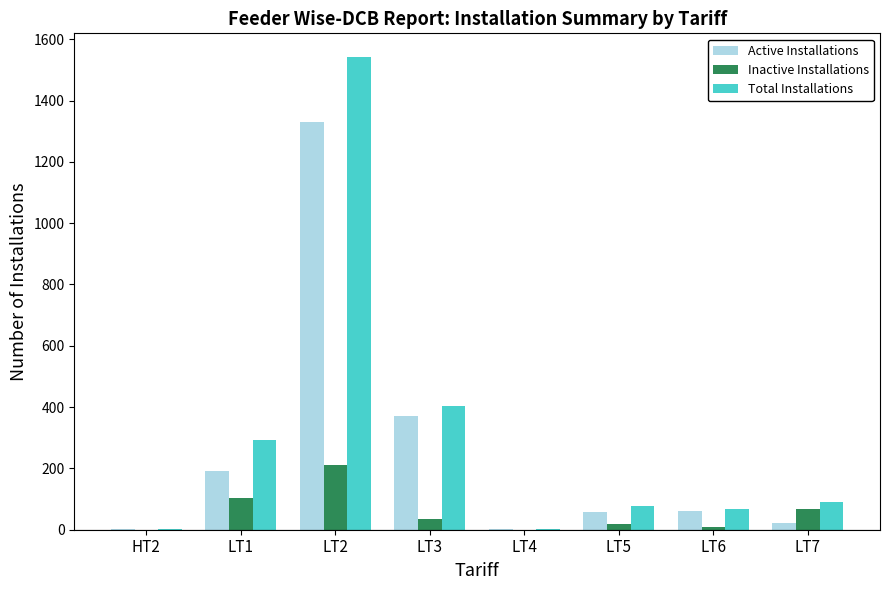

Is the value of Total Installations at LT4 greater than the value of Inactive Installations at LT2?

No